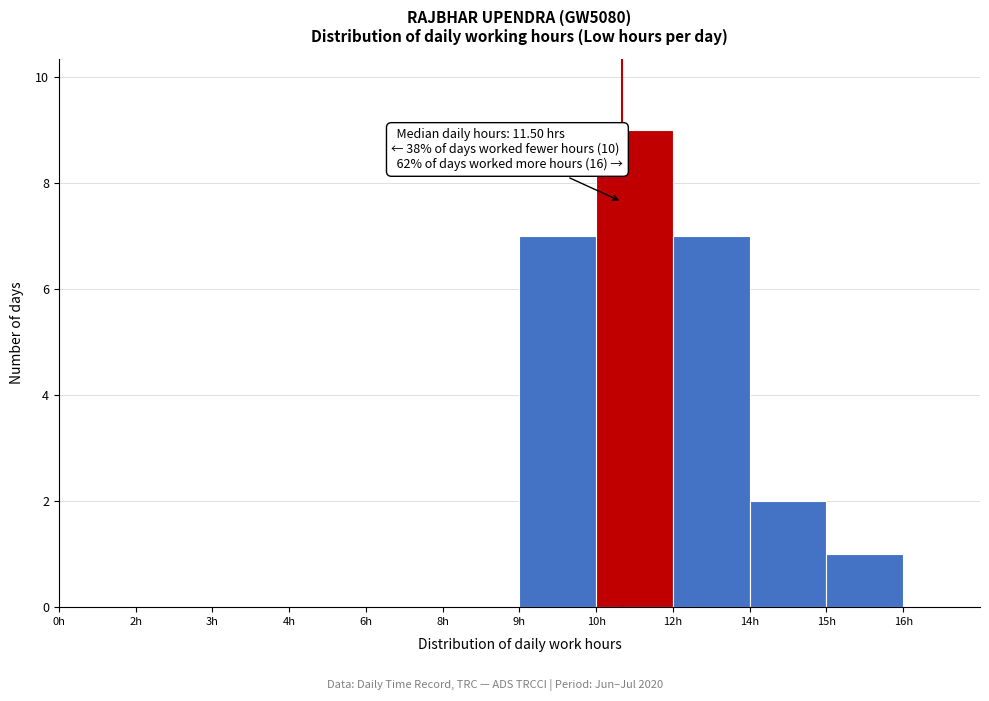

Reading left to right, what are all the values shown in this chart?

0h=0	2h=0	3h=0	4h=0	6h=0	8h=0	9h=7	10h=9	12h=7	14h=2	15h=1